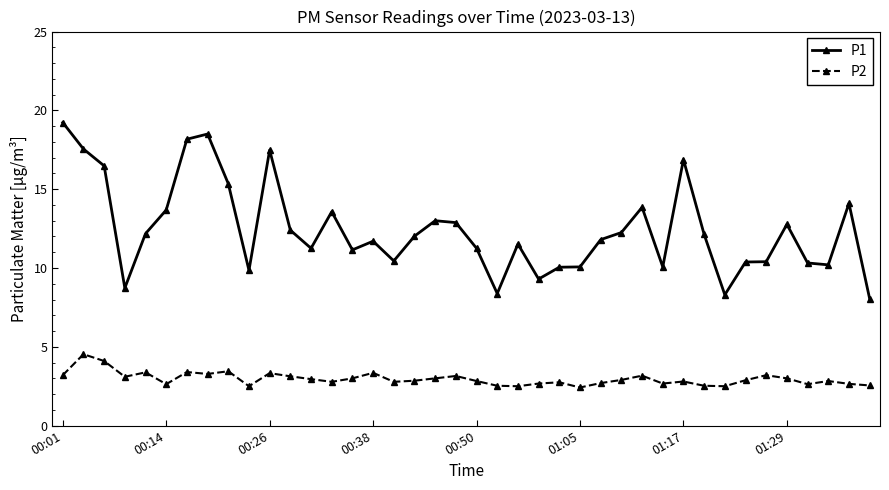

What is the difference between the maximum and minimum values in the P1 series?

11.2